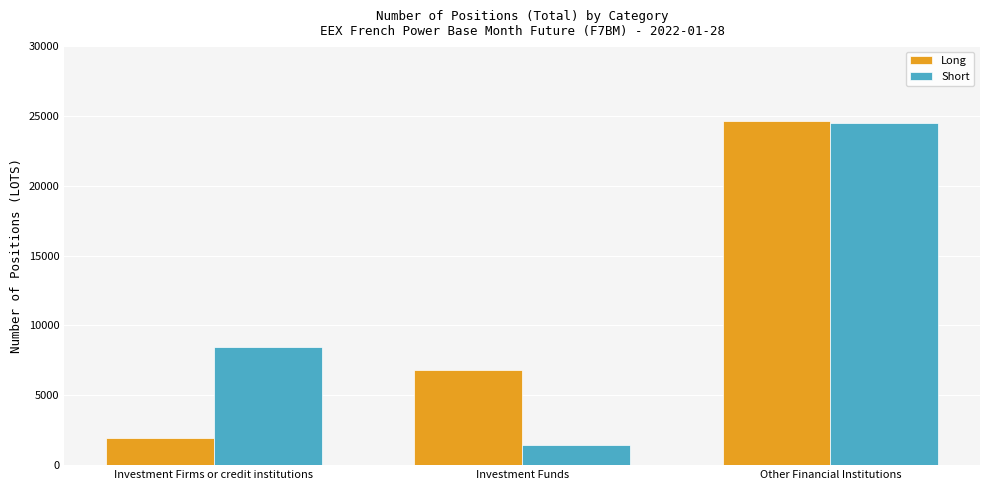

What is the average value of the Short series?

11449.8